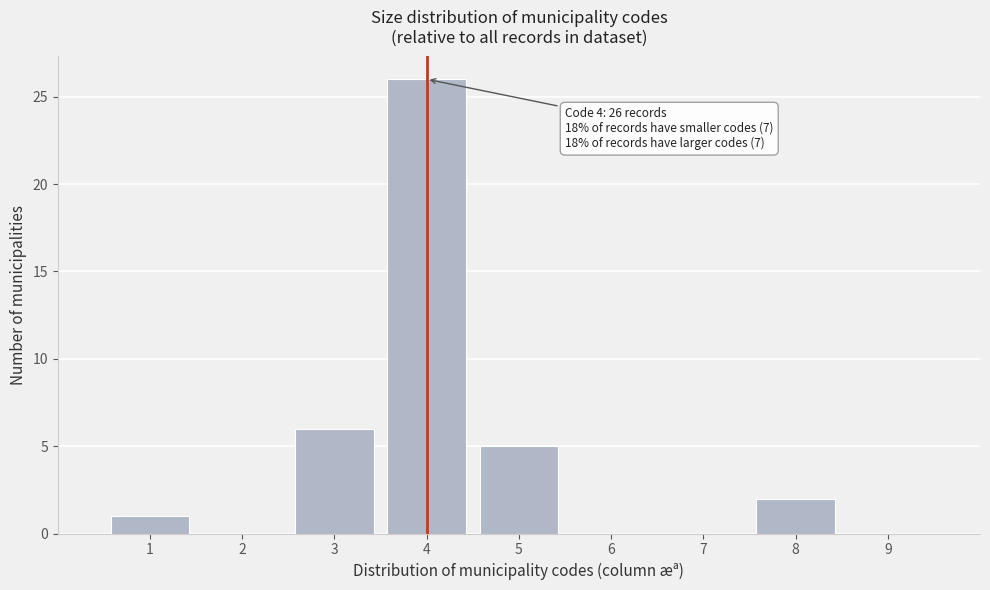

Which range on the x-axis has the tallest bar?

3.5 to 4.5